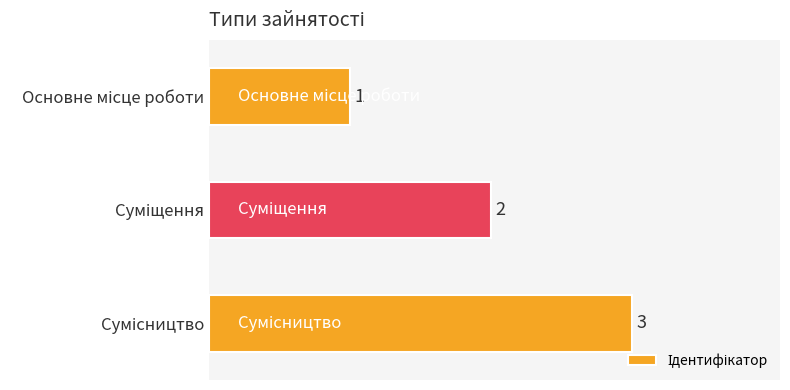

What value does the data have at Основне місце роботи?

1